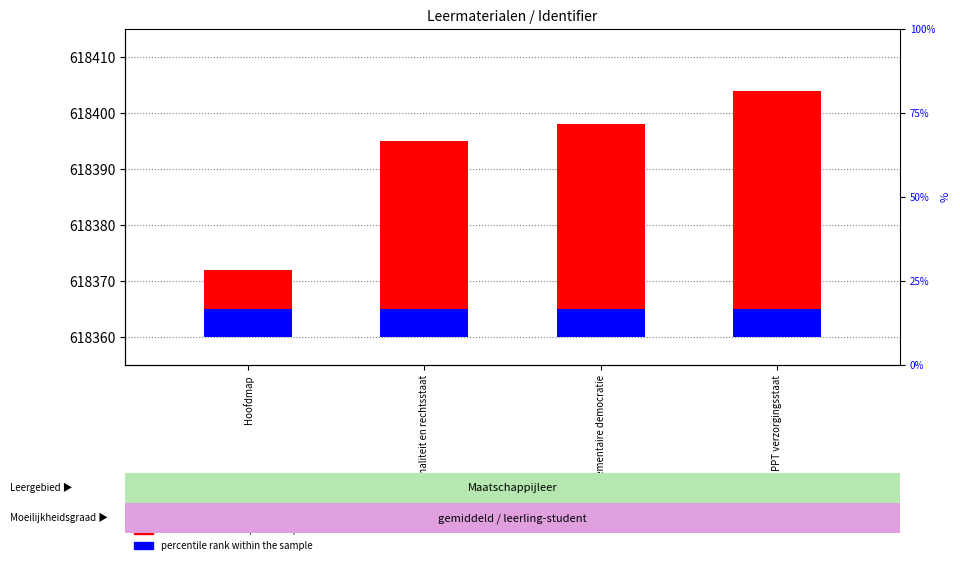

Reading left to right, what are all the values shown in this chart?

transformed count (Identifier): Hoofdmap=12	Criminaliteit en rechtsstaat=35	Parlementaire democratie=38	PPT verzorgingsstaat=44
percentile rank within the sample: Hoofdmap=5	Criminaliteit en rechtsstaat=5	Parlementaire democratie=5	PPT verzorgingsstaat=5